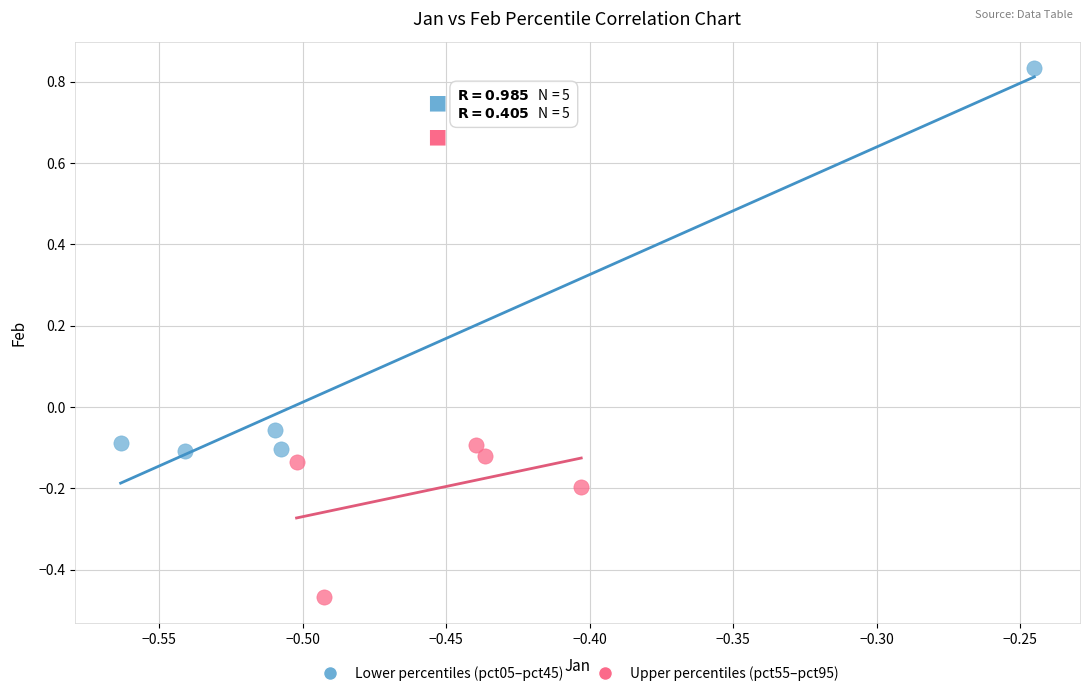

Which series reaches the minimum Y coordinate?

Upper percentiles (pct55–pct95)